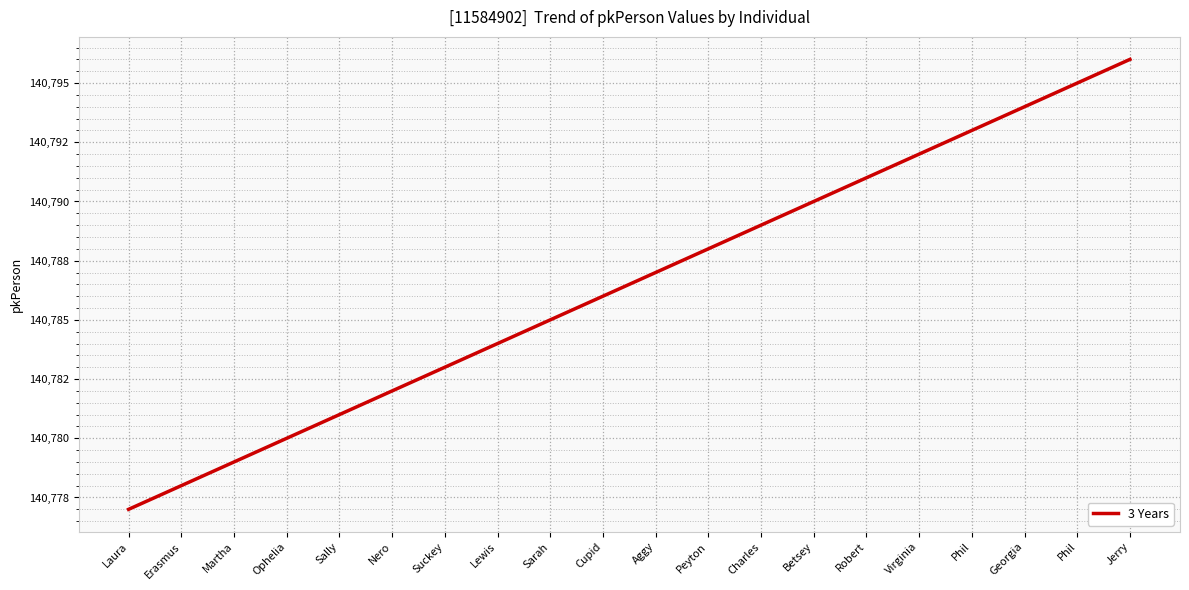

What is the value of the 4th point from the left?

140780